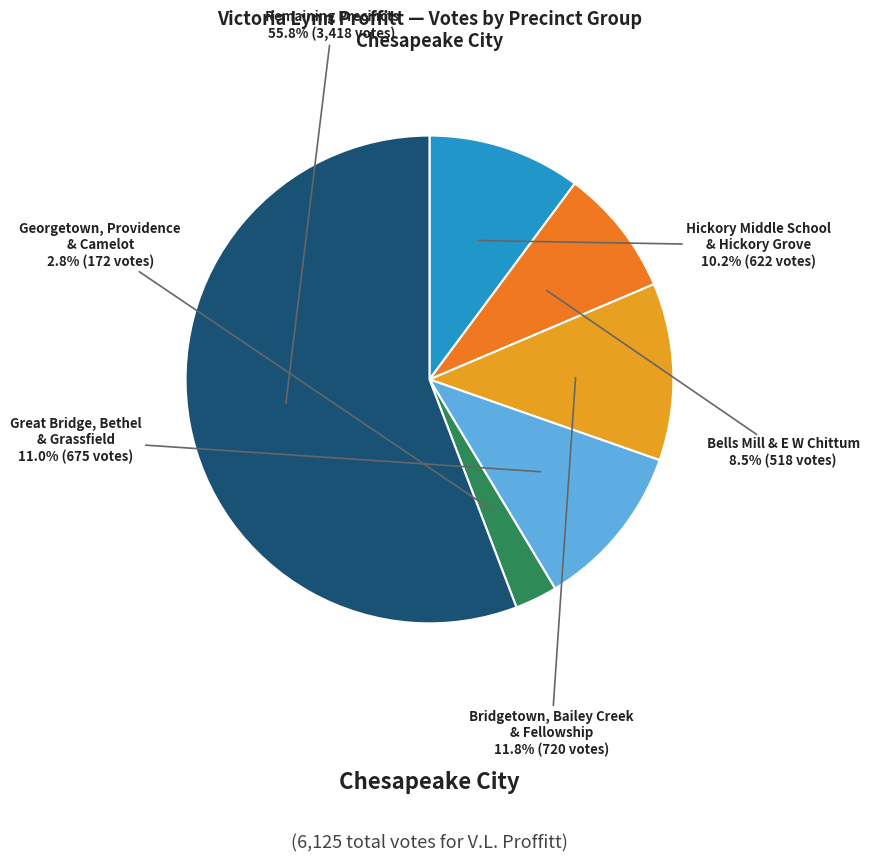

Approximately how many times larger is the value at Hickory Middle School & Hickory Grove compared to Georgetown, Providence & Camelot?

3.6